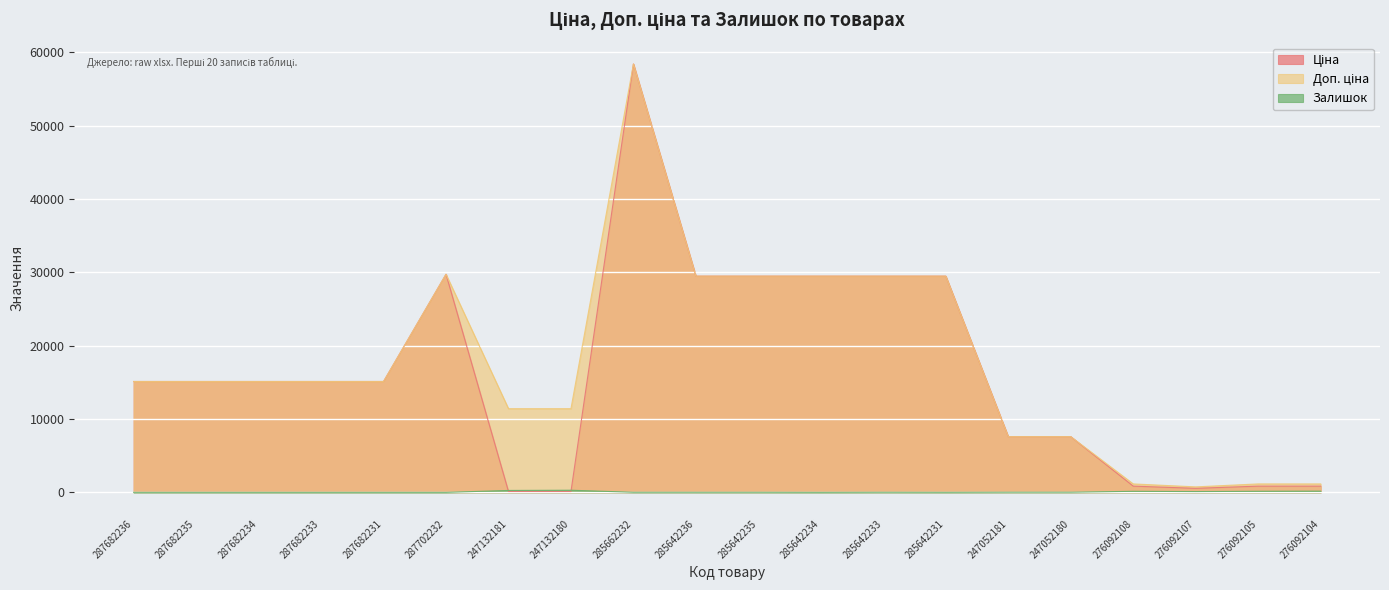

What is the difference between the maximum and second lowest values in the Ціна series?

58312.4